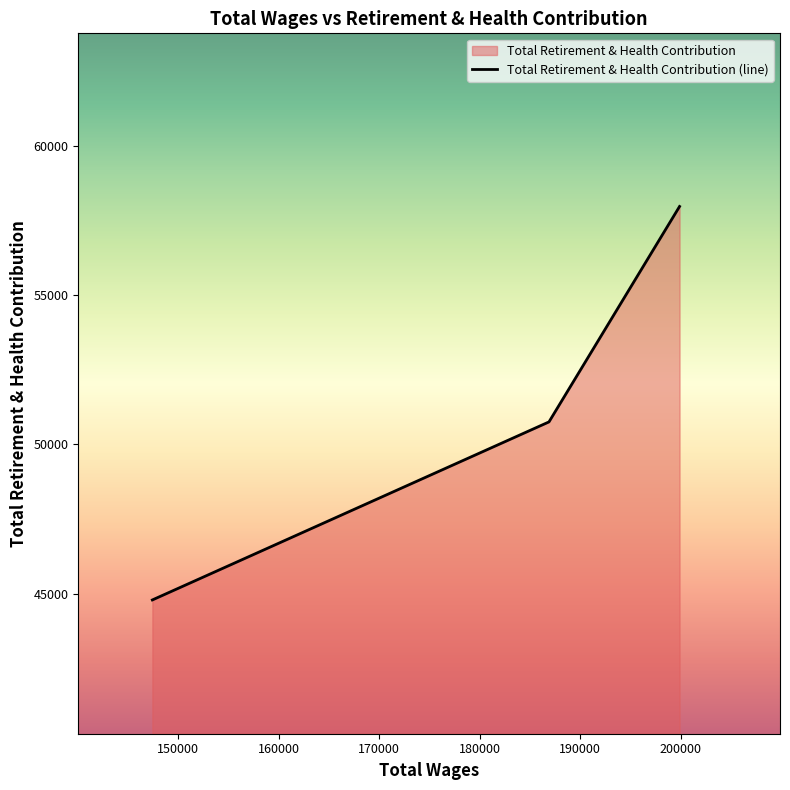

Reading left to right, transcribe all the data shown in this chart.

44794	50755	57969